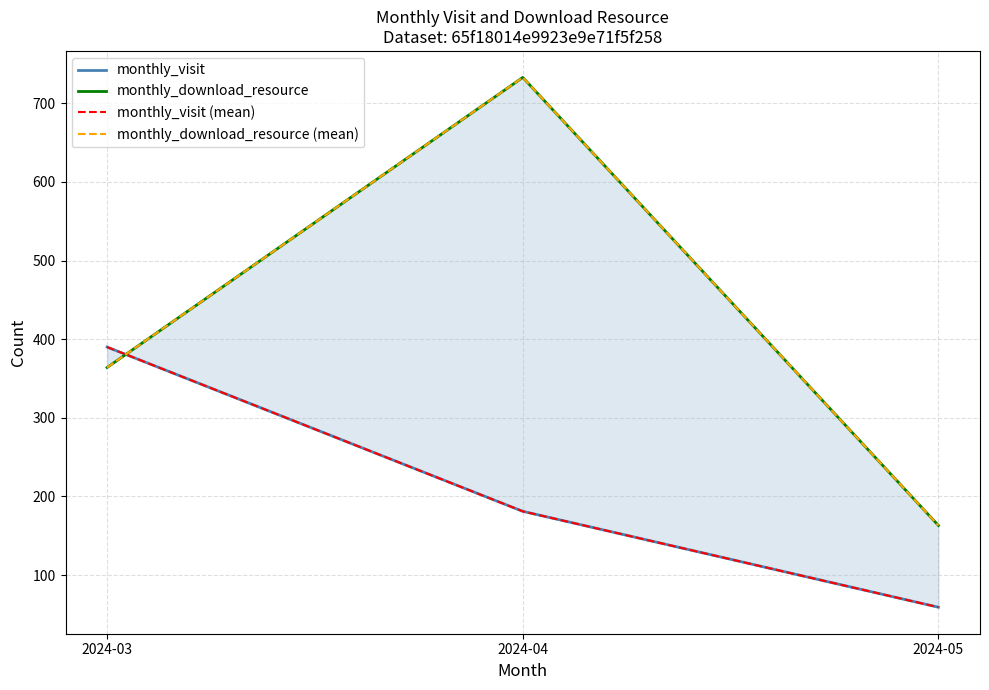

The monthly_download_resource series shows 163 at 2024-05. True or false?

True